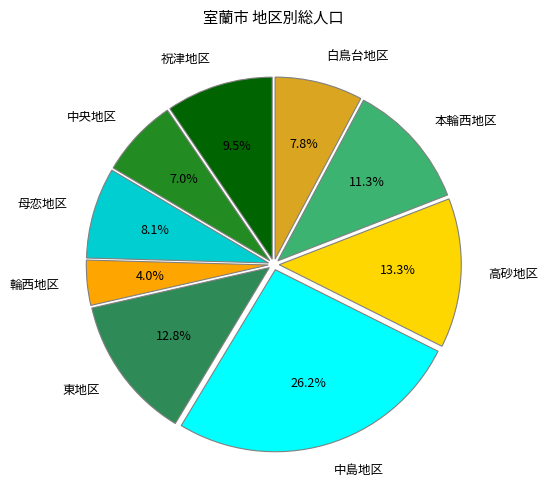

To the nearest percent, what is the combined percentage of 輪西地区 and 中央地区?

11%